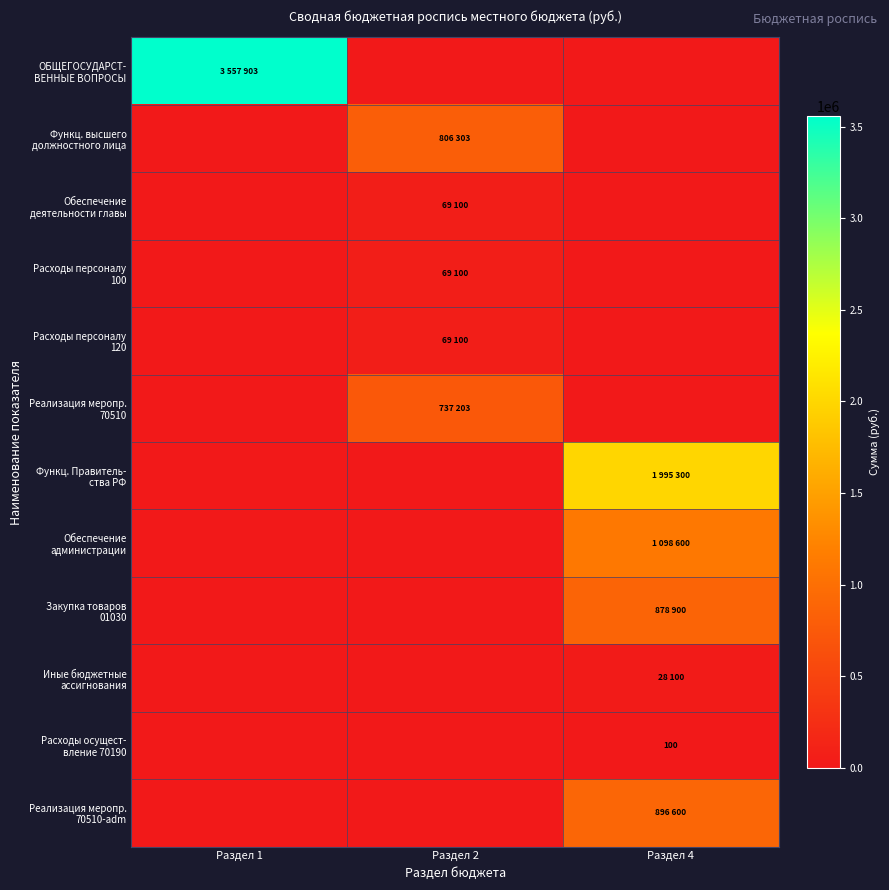

Which series has the largest range (max minus min)?

ОБЩЕГОСУДАРСТ- ВЕННЫЕ ВОПРОСЫ